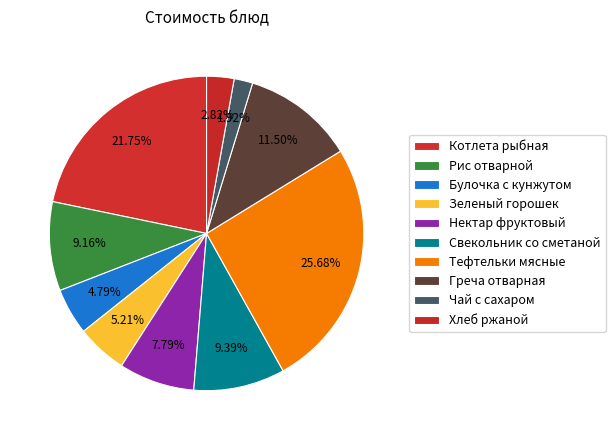

Combined, what portion of the pie is Свекольник со сметаной and Булочка с кунжутом?

14.2%